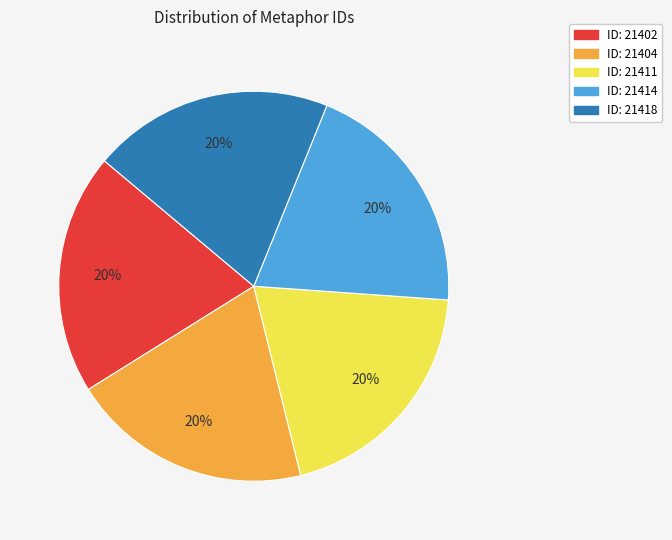

Does any single category account for the majority?

No